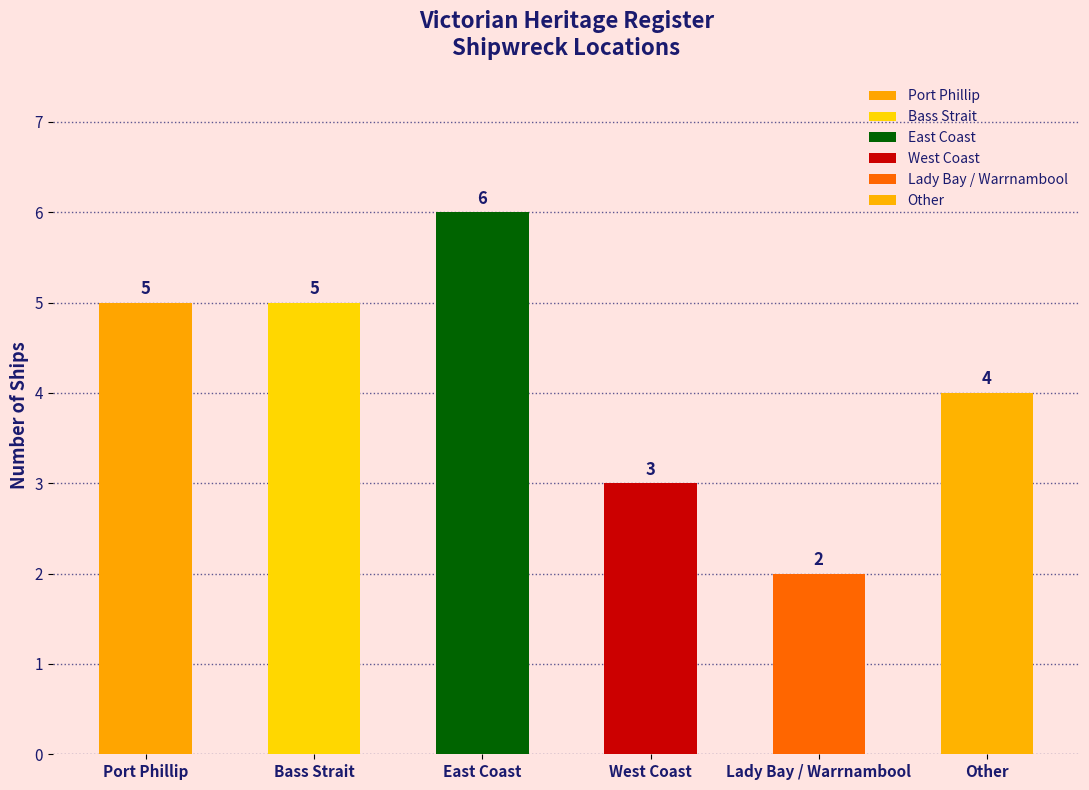

The value at East Coast is 3. True or false?

False